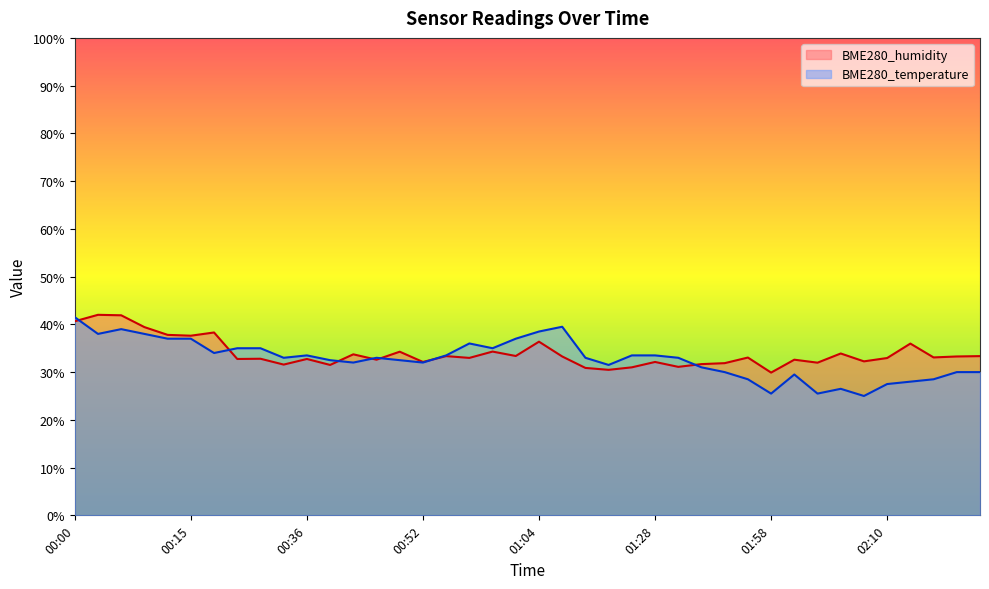

Rank the series by their maximum value, from lowest to highest.

BME280_temperature, BME280_humidity